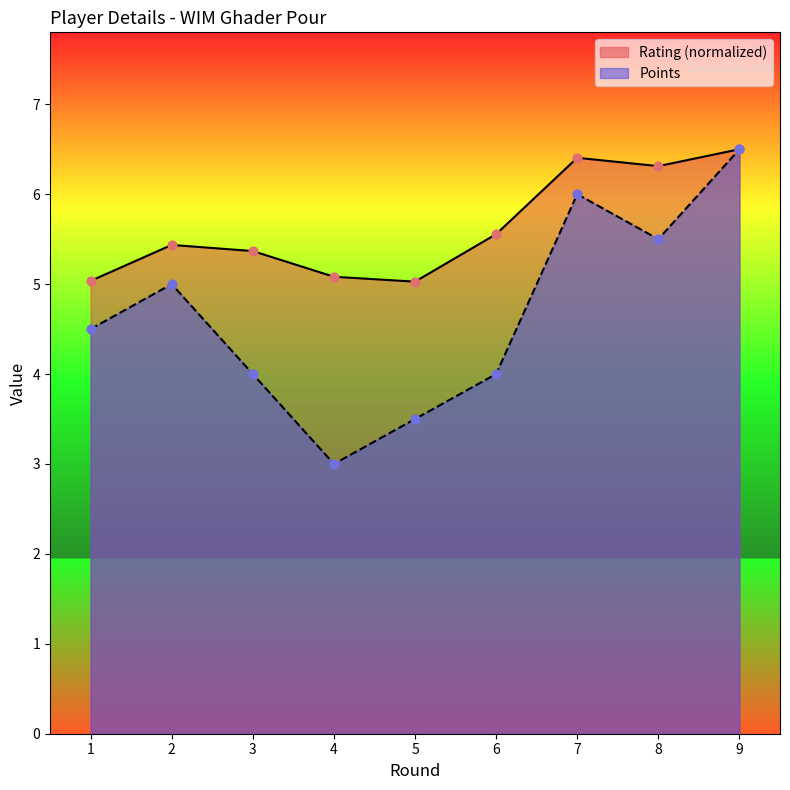

Which series has the widest spread of Y values?

Points